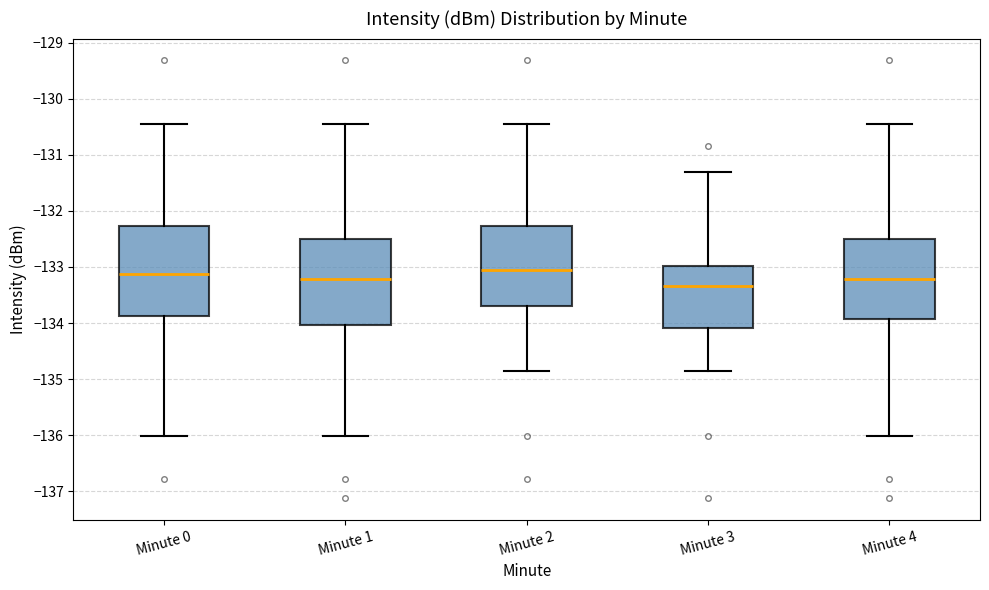

Where does the lower whisker of the box for Minute 2 end on the y-axis? The values are not printed on the chart, so give them approximately, as read against the axis.

-134.9